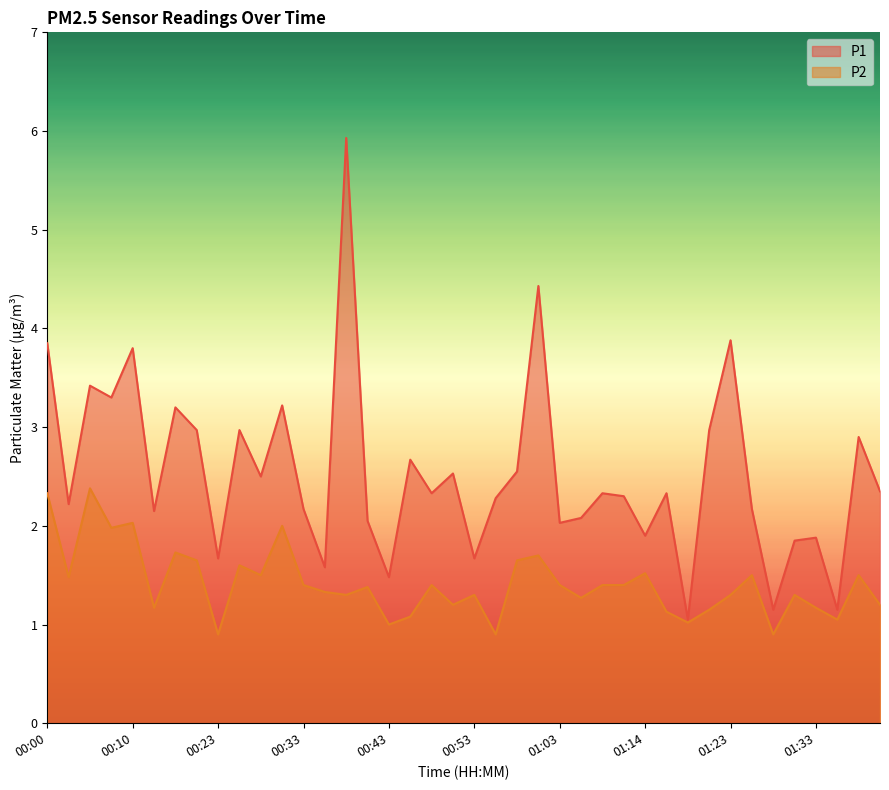

At which category does the chart reach its peak across all series?

00:38